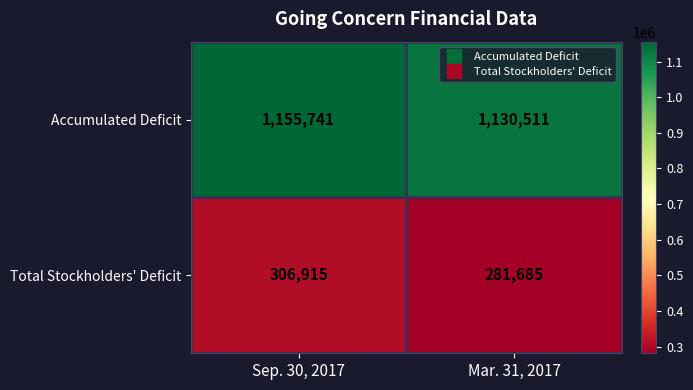

What is the difference between the maximum and minimum values in the Total Stockholders' Deficit series?

25230